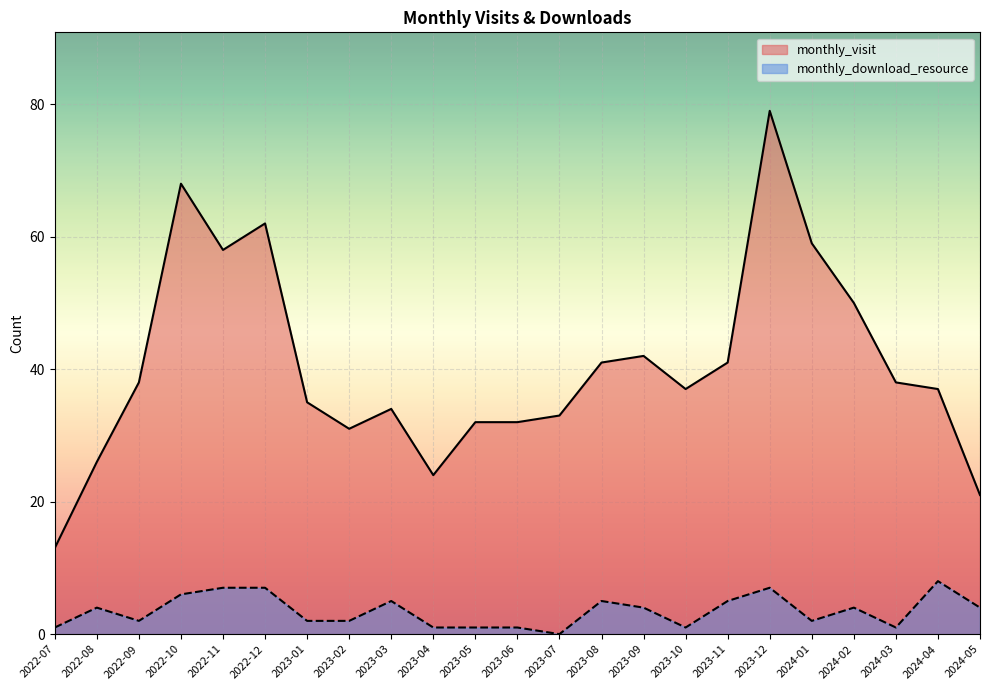

What are all the series names shown in the legend?

monthly_visit, monthly_download_resource